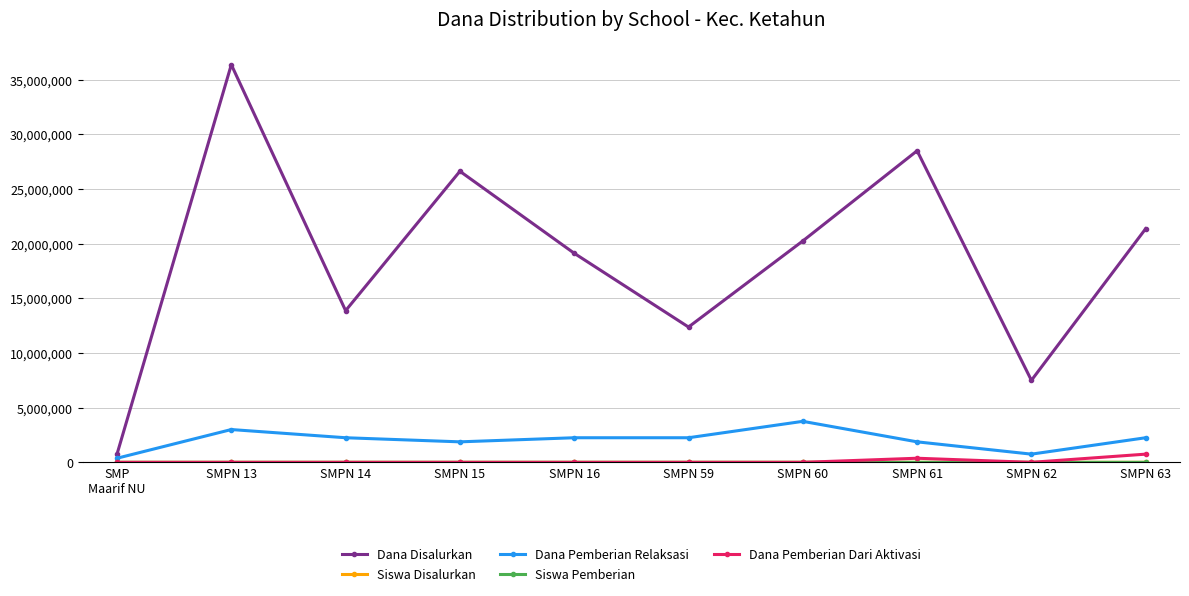

What is the label of the 9th point from the left?

SMPN 62